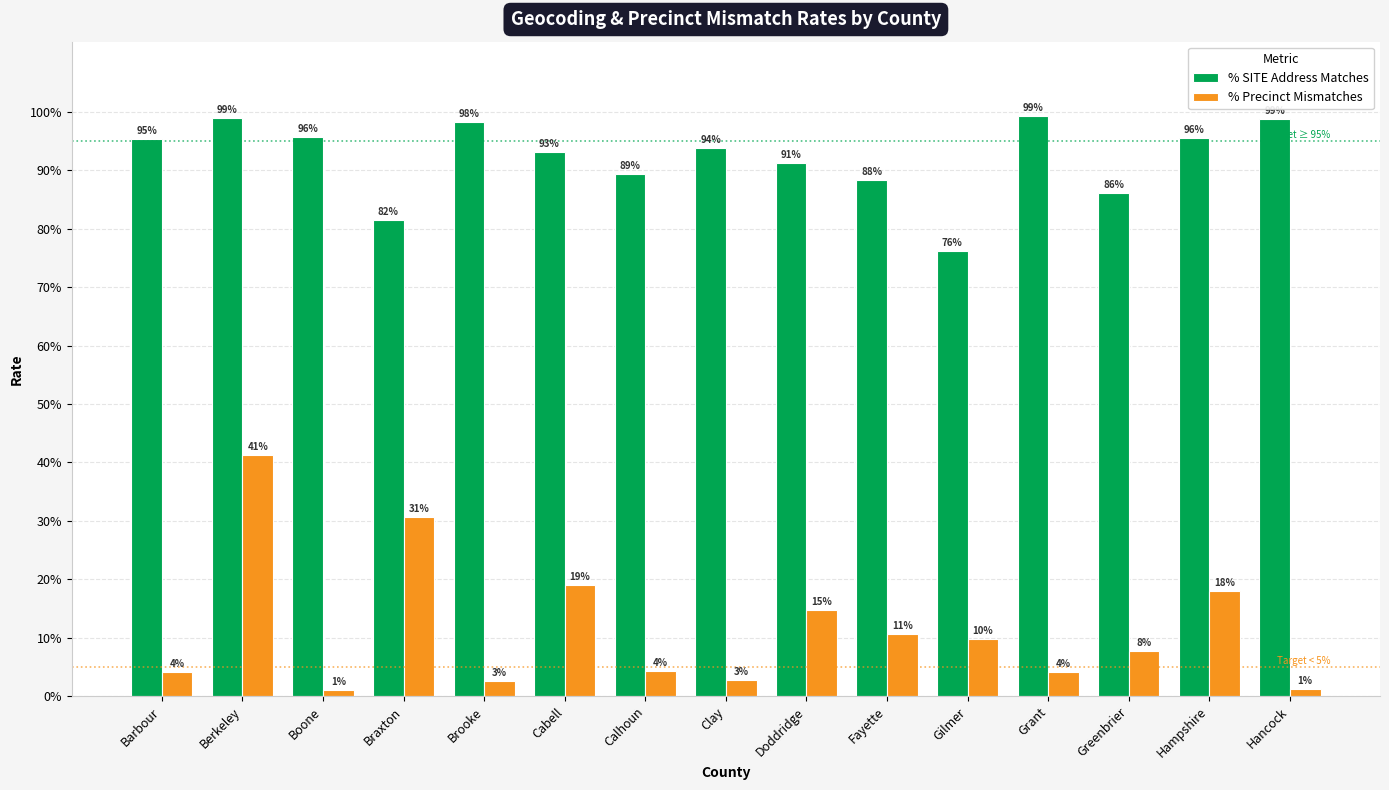

At which category is the sum across all series the highest?

Berkeley